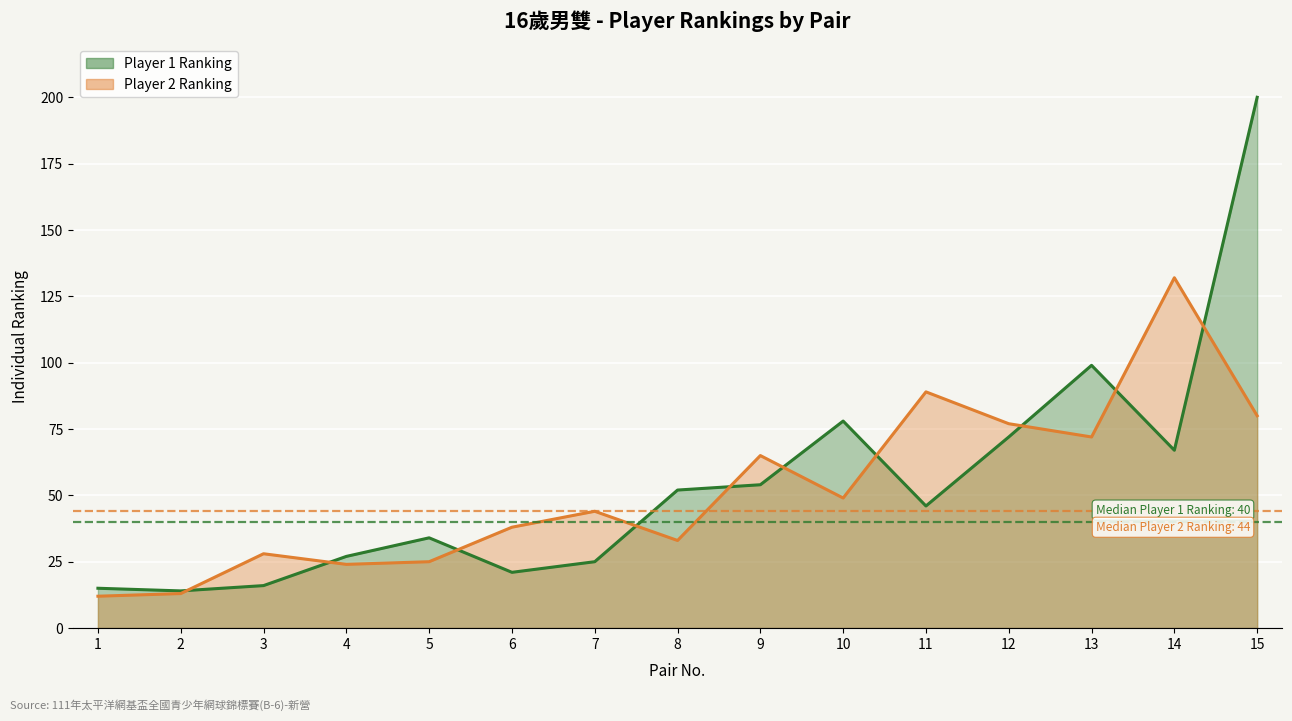

List the labels in order of value, largest first.

14, 11, 15, 12, 13, 9, 10, 7, 6, 8, 3, 5, 4, 2, 1